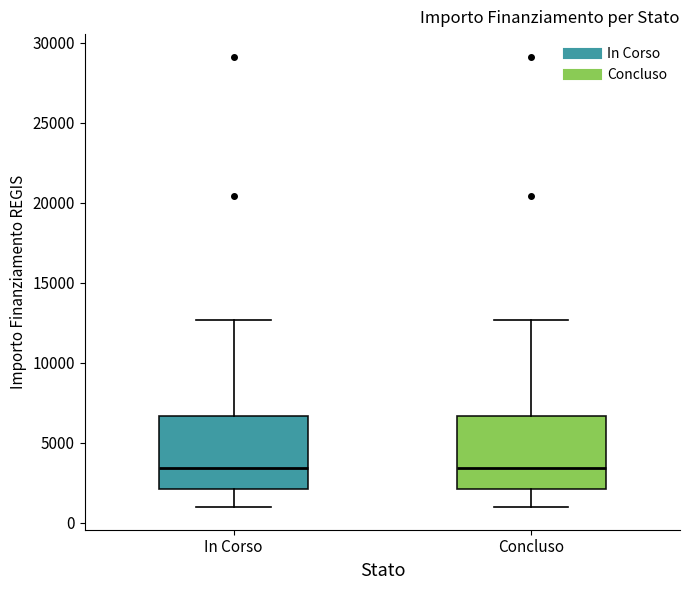

Where is the lower edge of the box for Concluso on the y-axis? The values are not printed on the chart, so give them approximately, as read against the axis.

2000